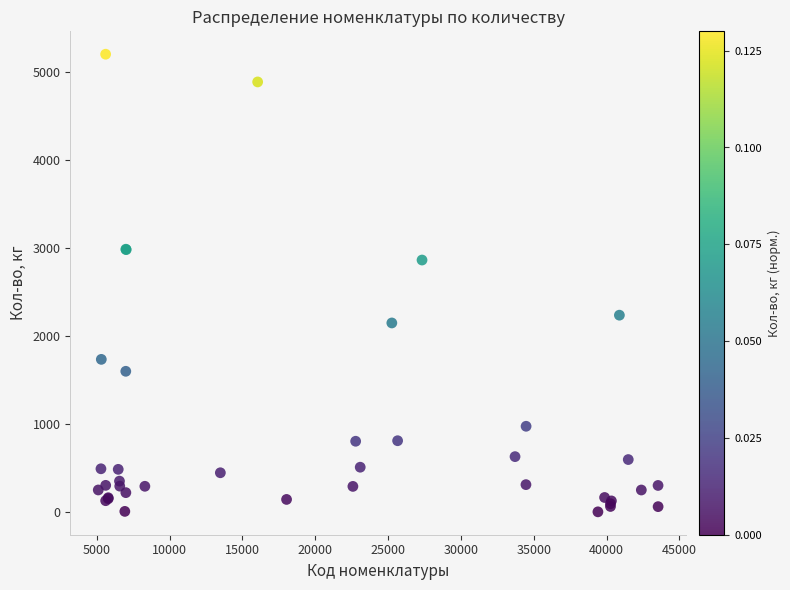

What Y value in the scatter plot is closest to 2600?

2862.2